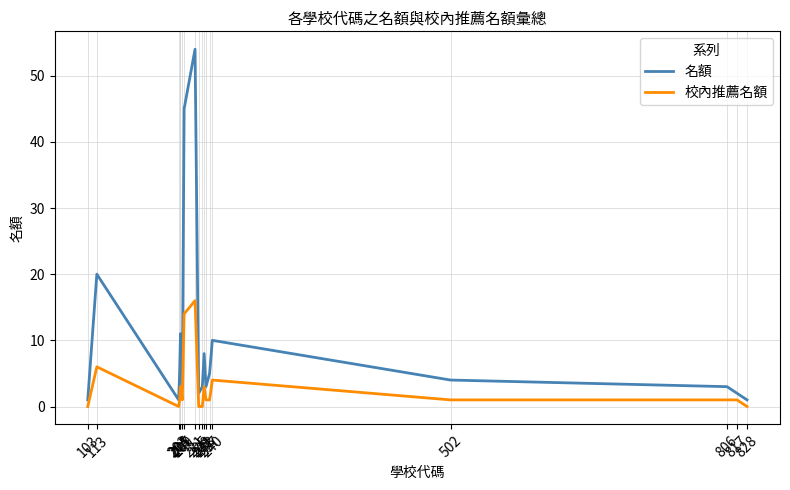

Which series has the widest spread of values?

名額